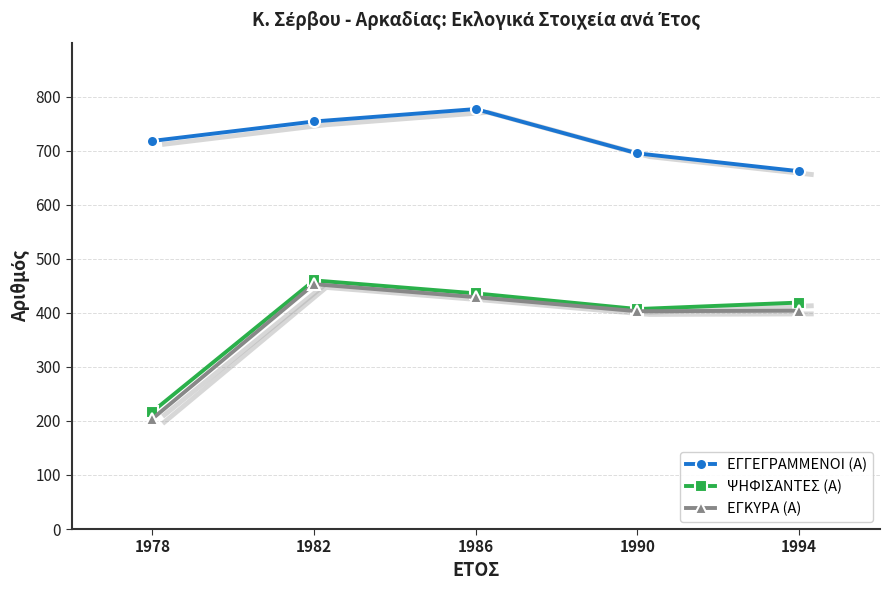

What is the value of the ΕΓΓΕΓΡΑΜΜΕΝΟΙ (Α) point at the 1st from the left?

718